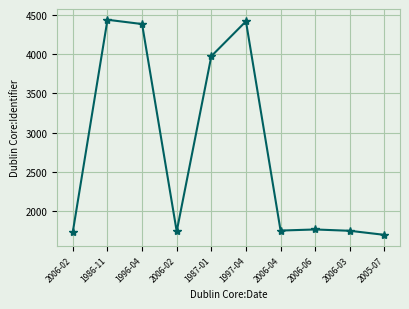

What is the ratio of the value at 2006-04 to the value at 2006-03?

1.0